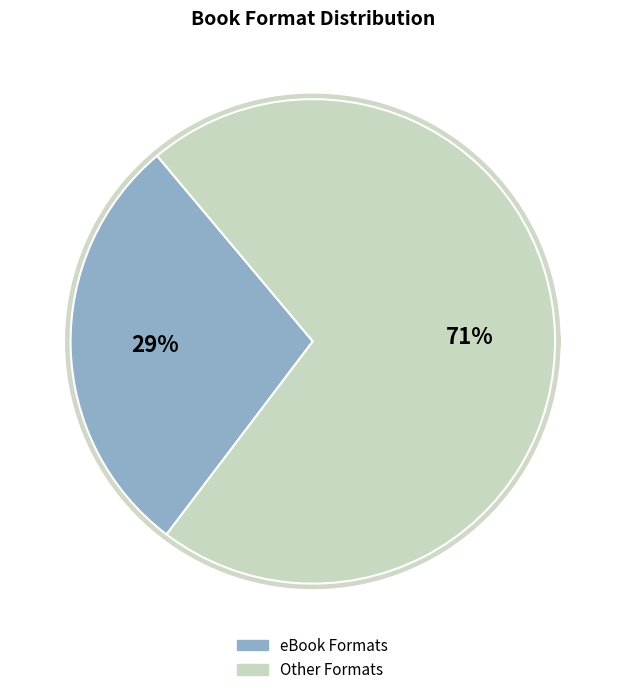

Does any single category account for the majority?

Yes